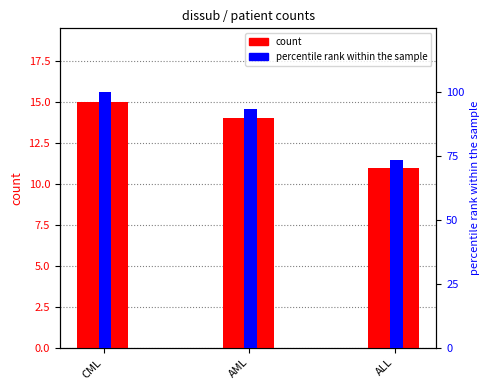

Reading left to right, list all the values displayed in this chart.

count: 15.0	14.0	11.0
percentile rank within the sample: 100.0	93.3	73.3